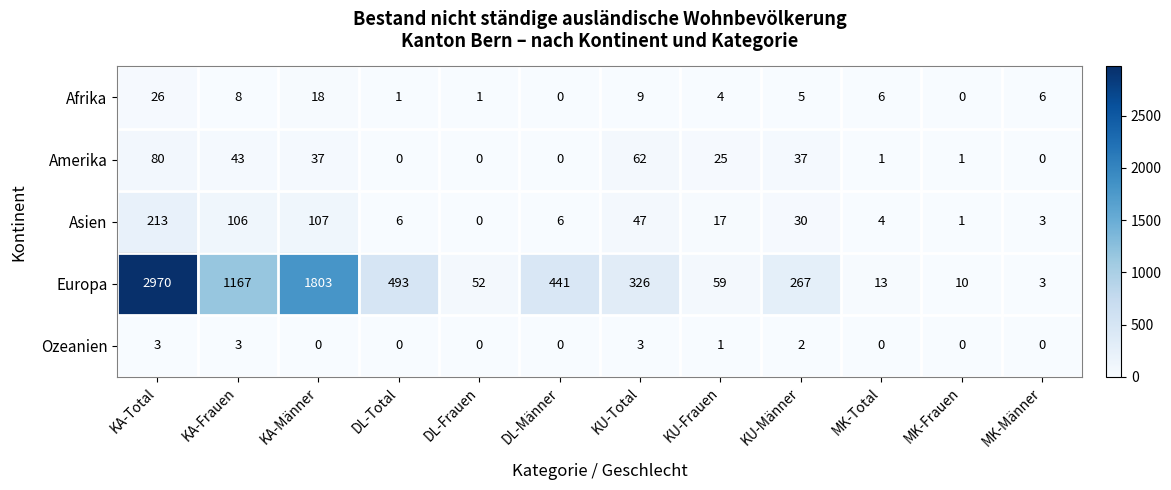

Which label corresponds to the largest value in the chart?

KA-Total